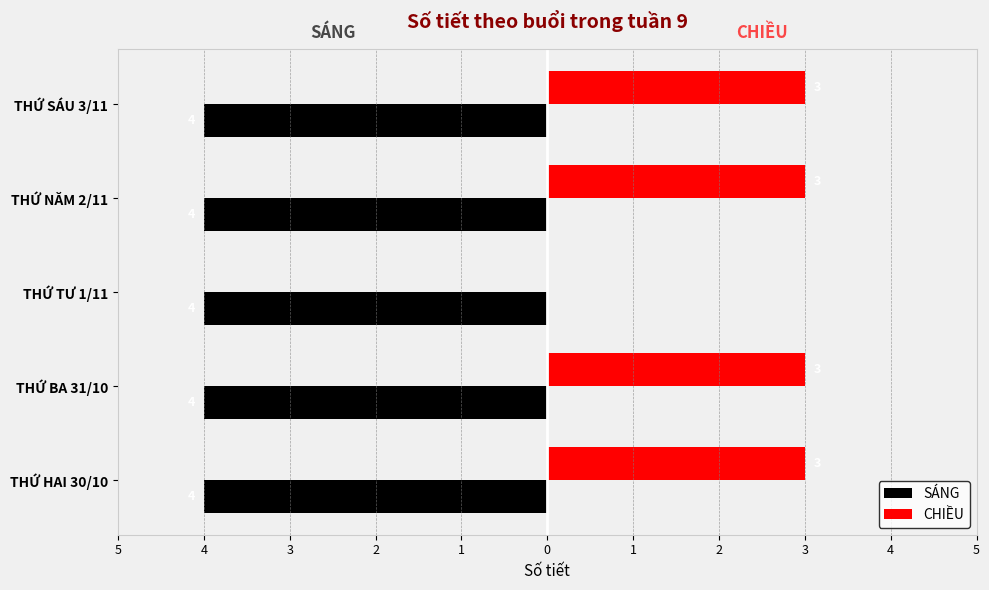

What are all the series names shown in the legend?

SÁNG, CHIỀU